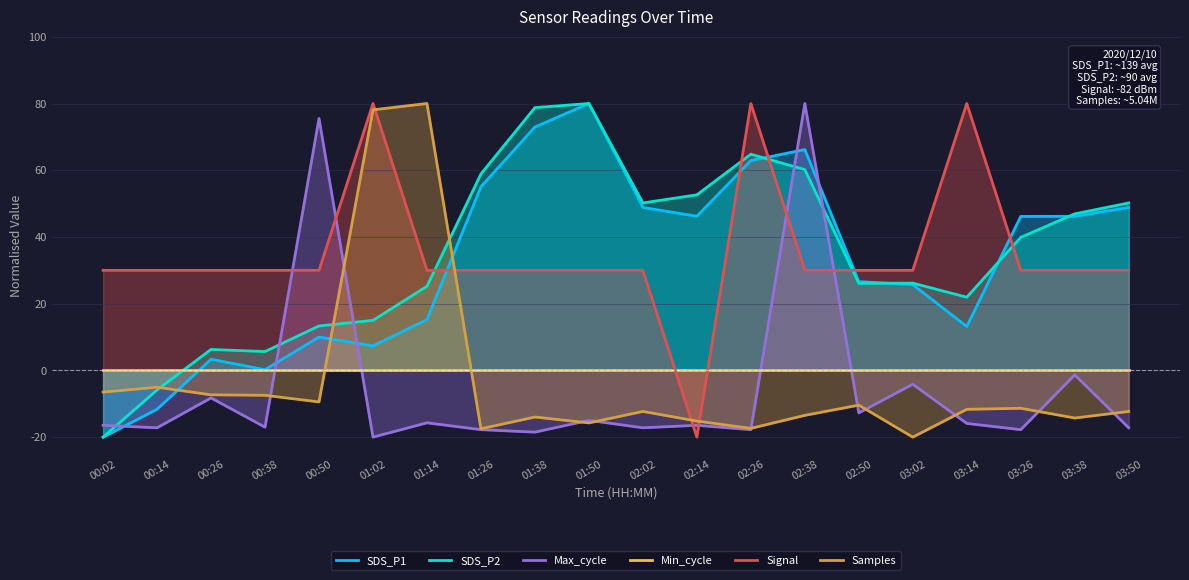

What position from the left is 02:26?

13